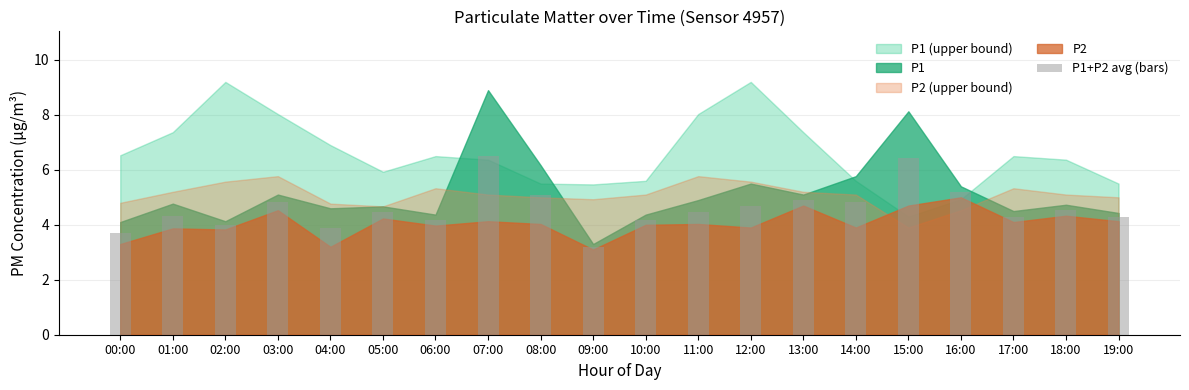

Which has a higher value, 16:00 or 18:00?

16:00